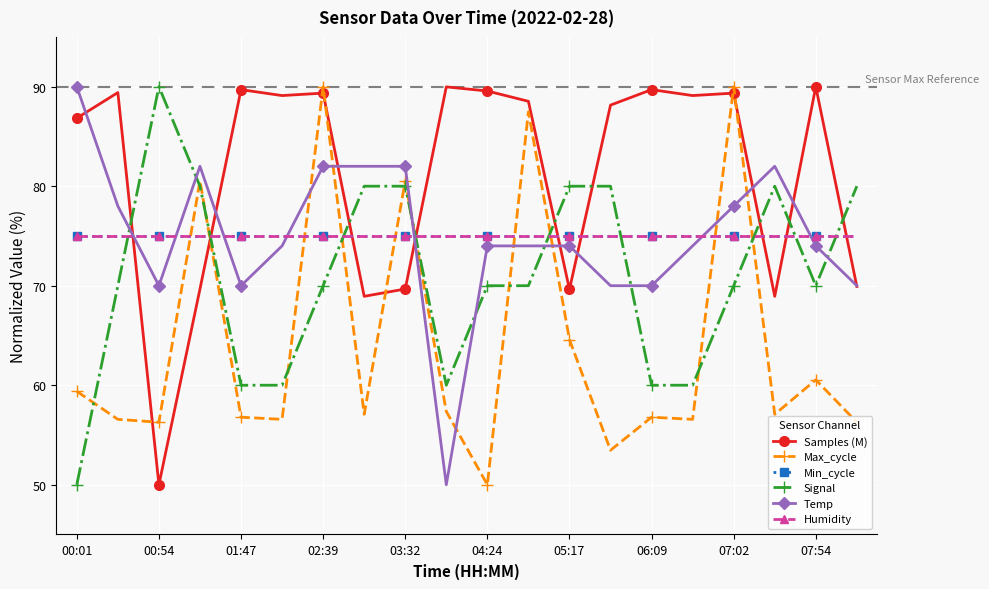

Is this an area chart (filled region under the line)?

No